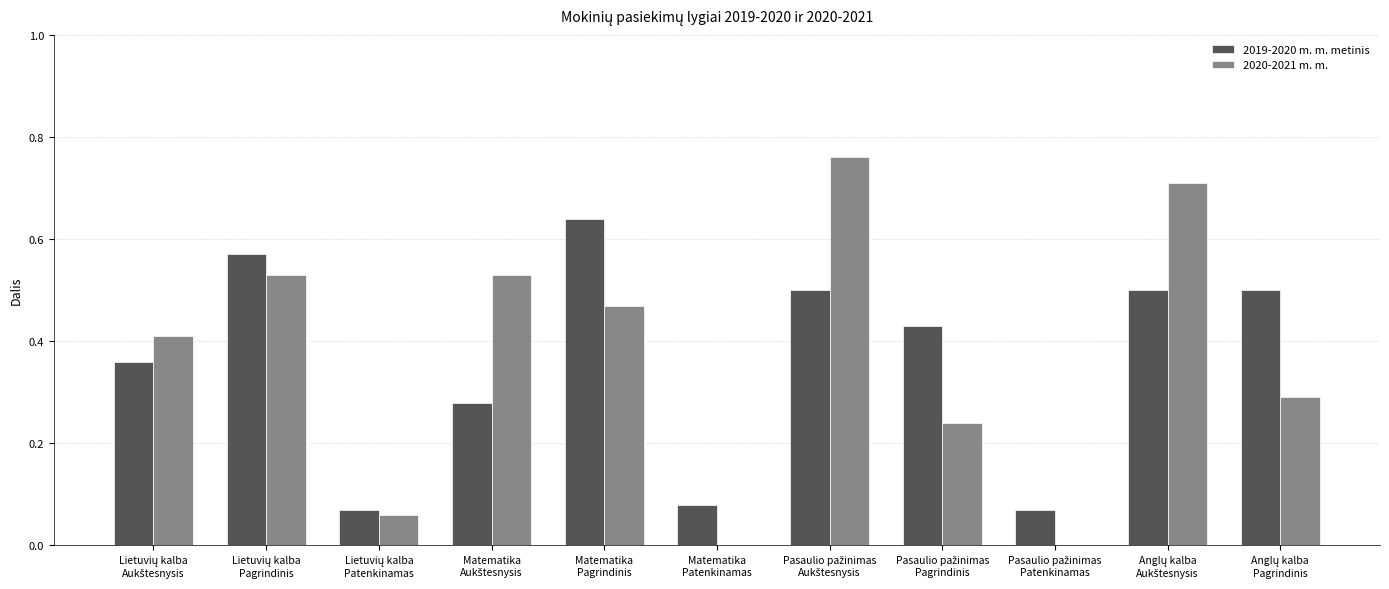

Are the bars grouped side by side (vs. stacked)?

Yes